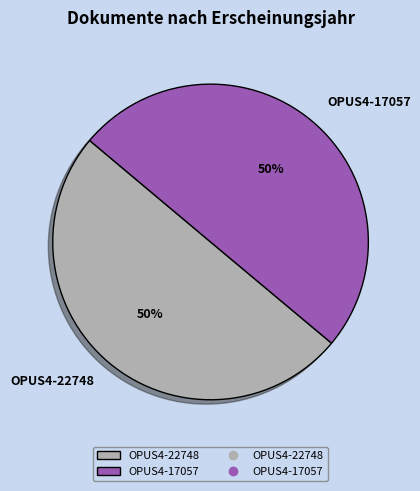

To the nearest percent, what is the combined percentage of OPUS4-17057 and OPUS4-22748?

100%